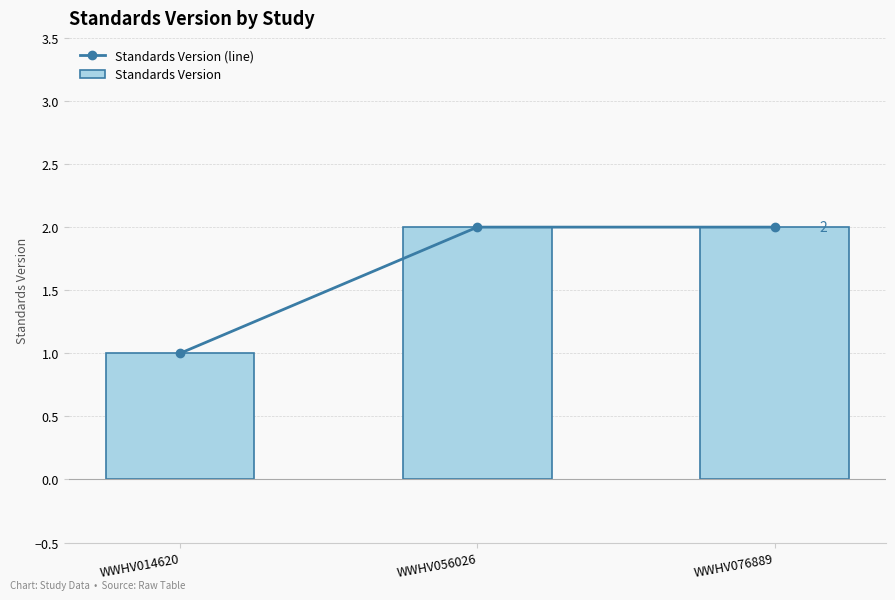

Which category has the highest value across all series?

WWHV056026